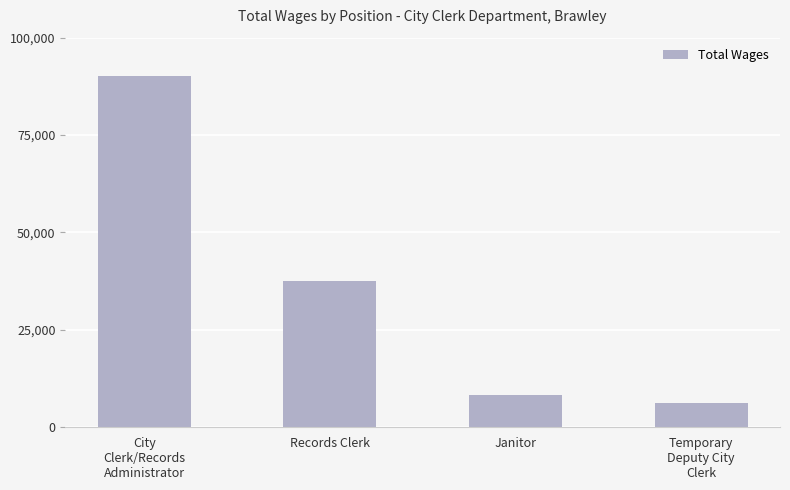

What is the smallest value displayed?

6278